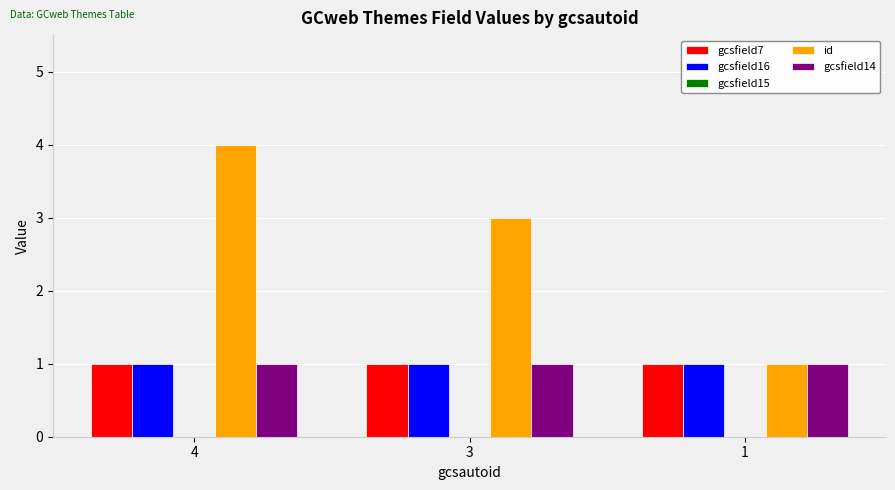

What is the maximum value shown in the chart?

4